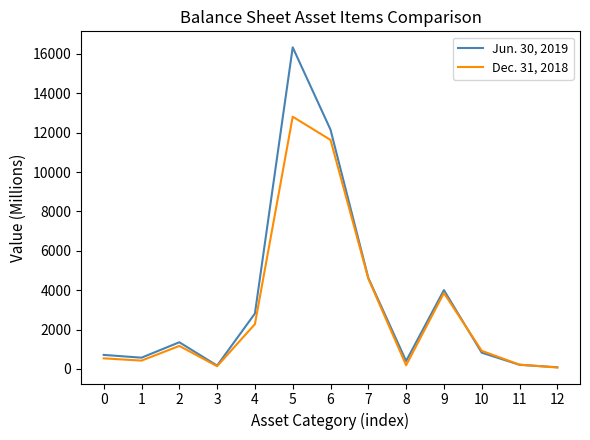

True or false: Jun. 30, 2019 has more than 0 points higher than both neighbors.

True